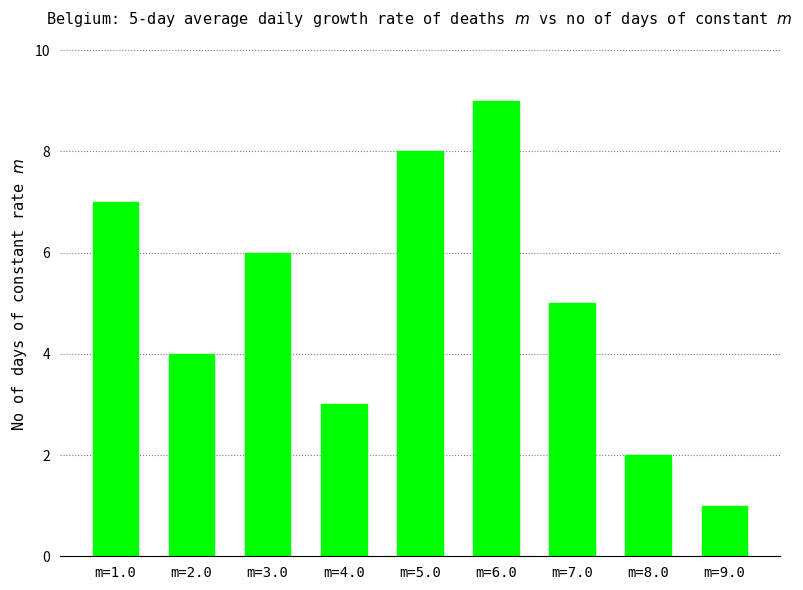

How many bars are there in total?

9